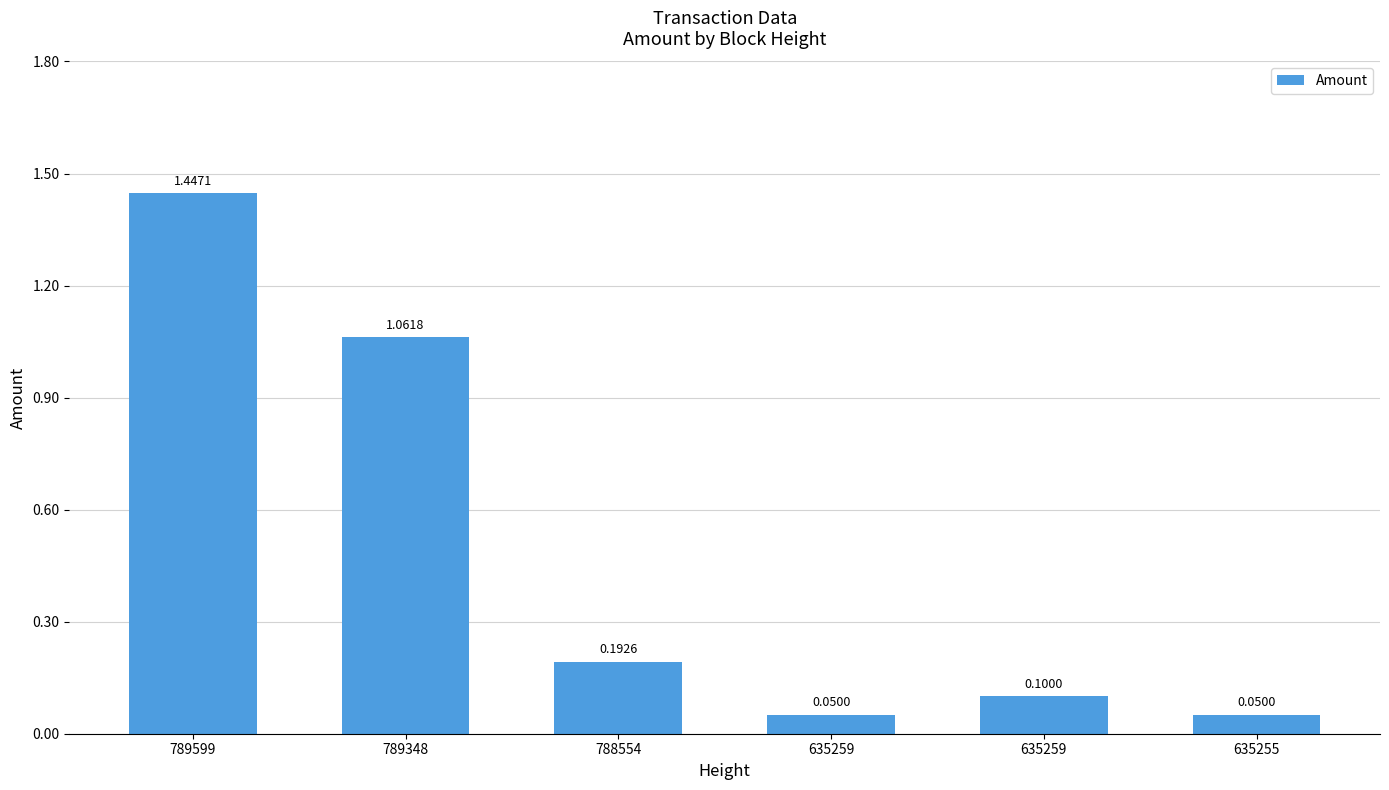

The value at 788554 is 0.3. True or false?

False